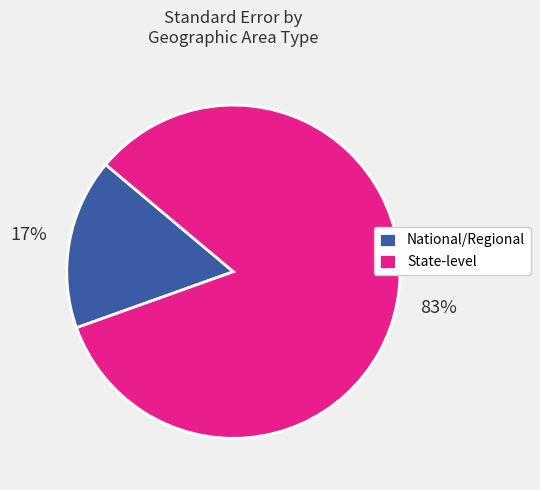

To the nearest percent, what is the average slice percentage?

50%